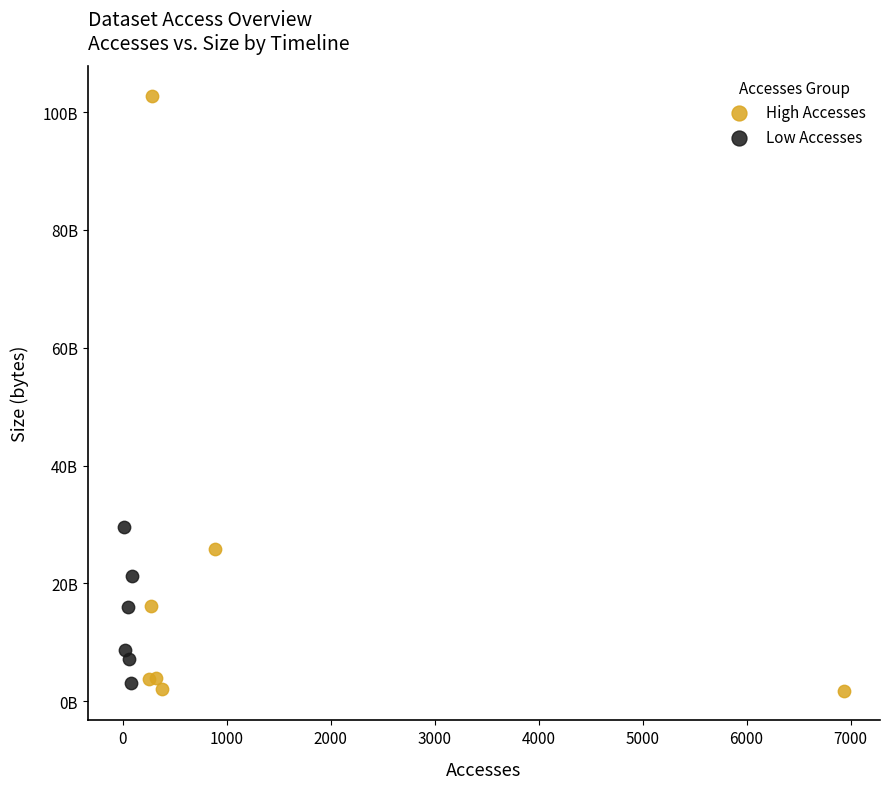

Which series contains the lowest Y value?

High Accesses